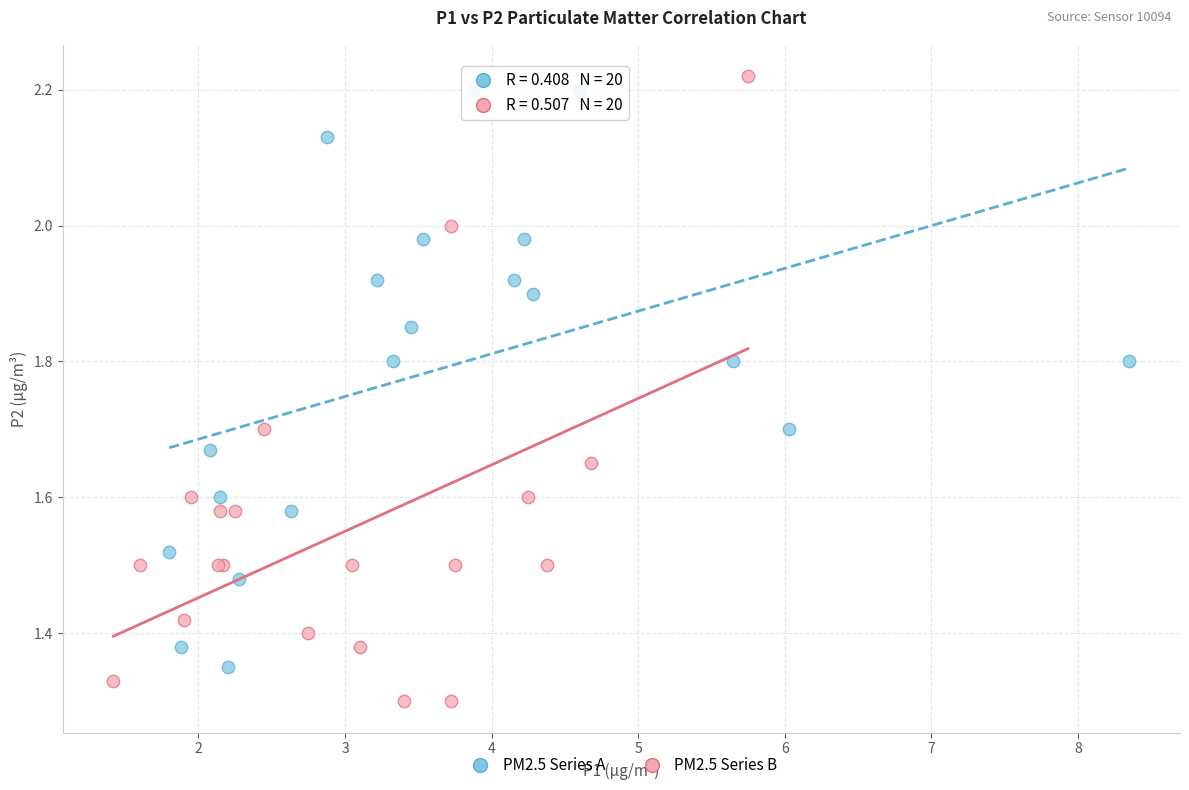

Which series contains the lowest Y value?

PM2.5 Series B